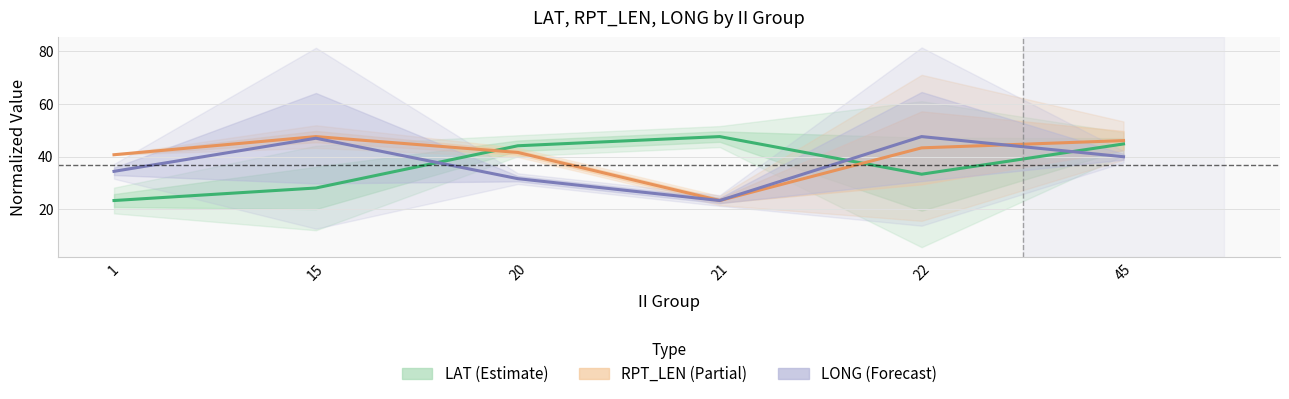

What is the difference between the maximum and second lowest values in the LAT (Estimate) series?

19.6